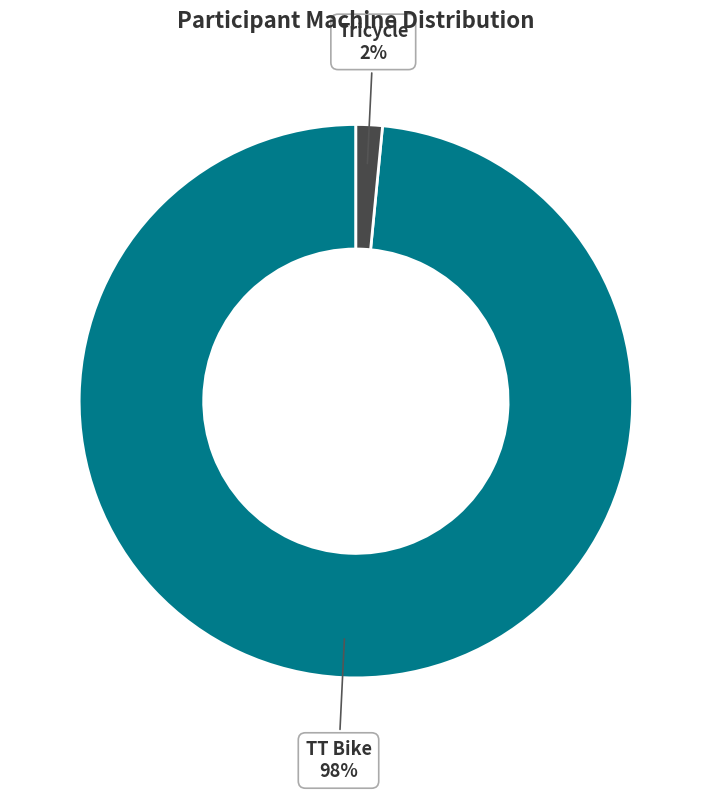

To the nearest percent, what is the combined percentage of Tricycle and TT Bike?

100%